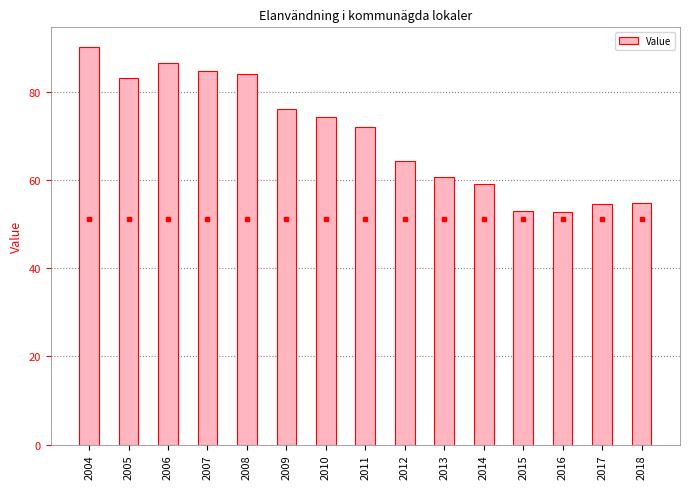

The chart shows a value of 84.7 at 2007. True or false?

True